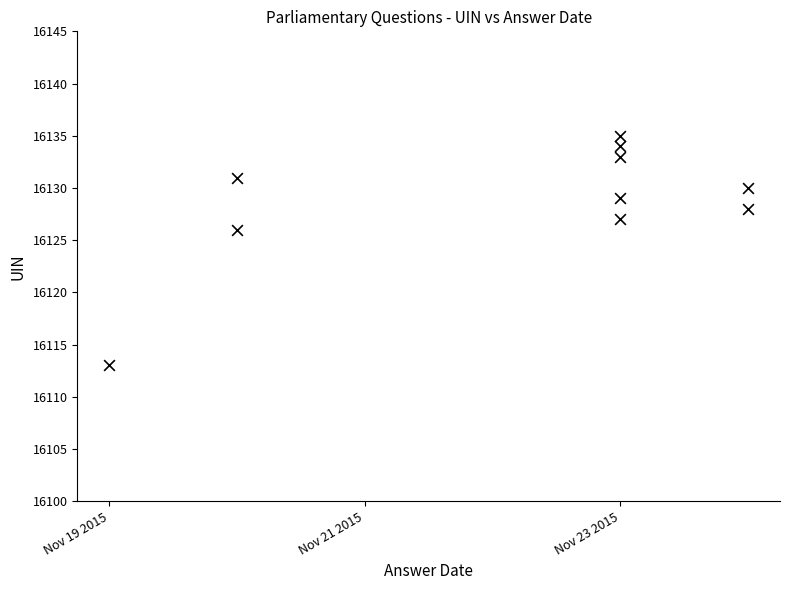

What Y value in the scatter plot is closest to 16124?

16126